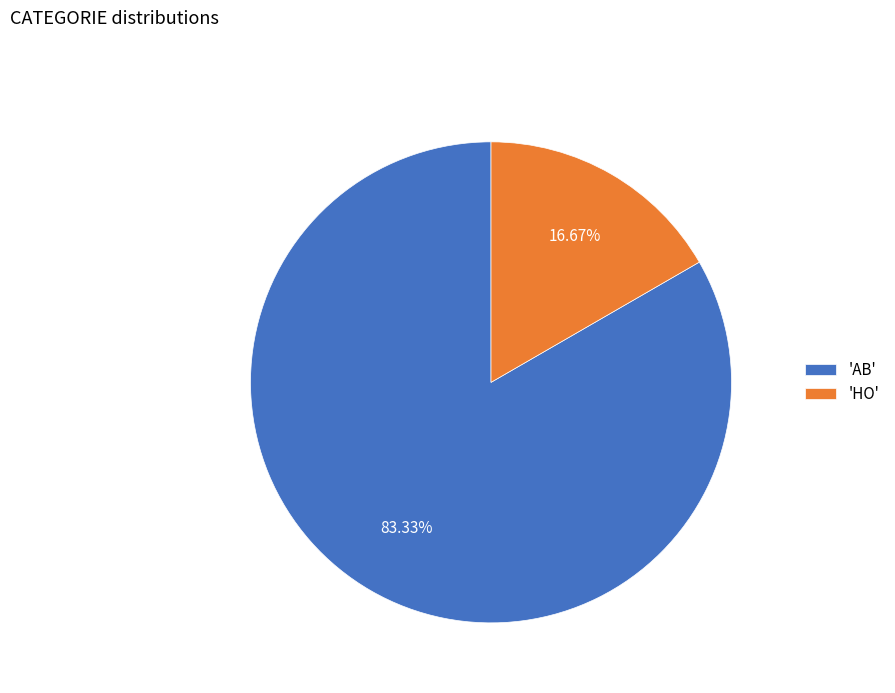

Rank the categories by value from lowest to highest.

'HO', 'AB'